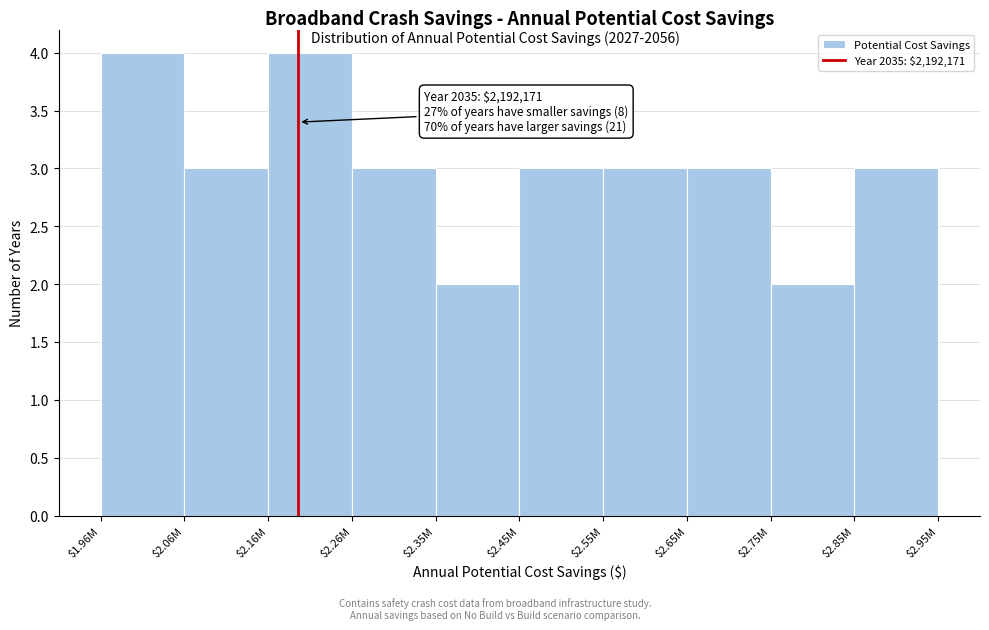

Reading left to right, list all the values displayed in this chart.

4	3	4	3	2	3	3	3	2	3